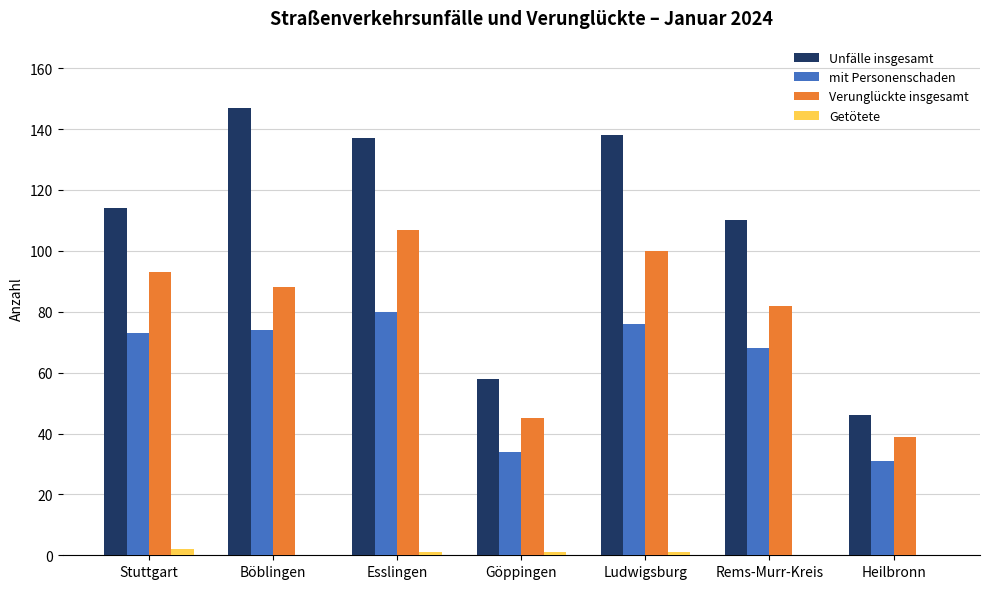

What is the highest value of the mit Personenschaden series?

80